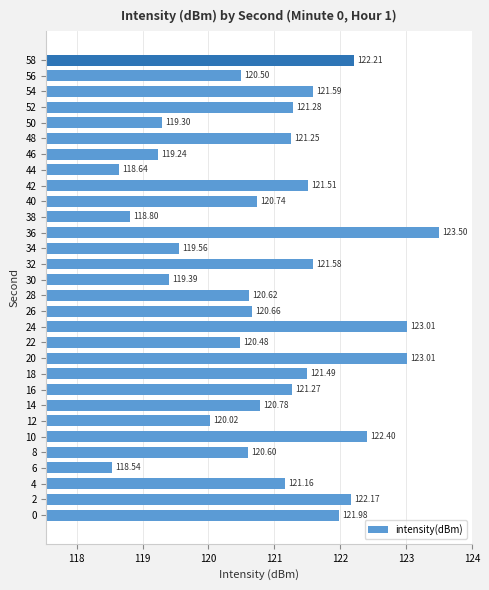

What is the average value?

120.9